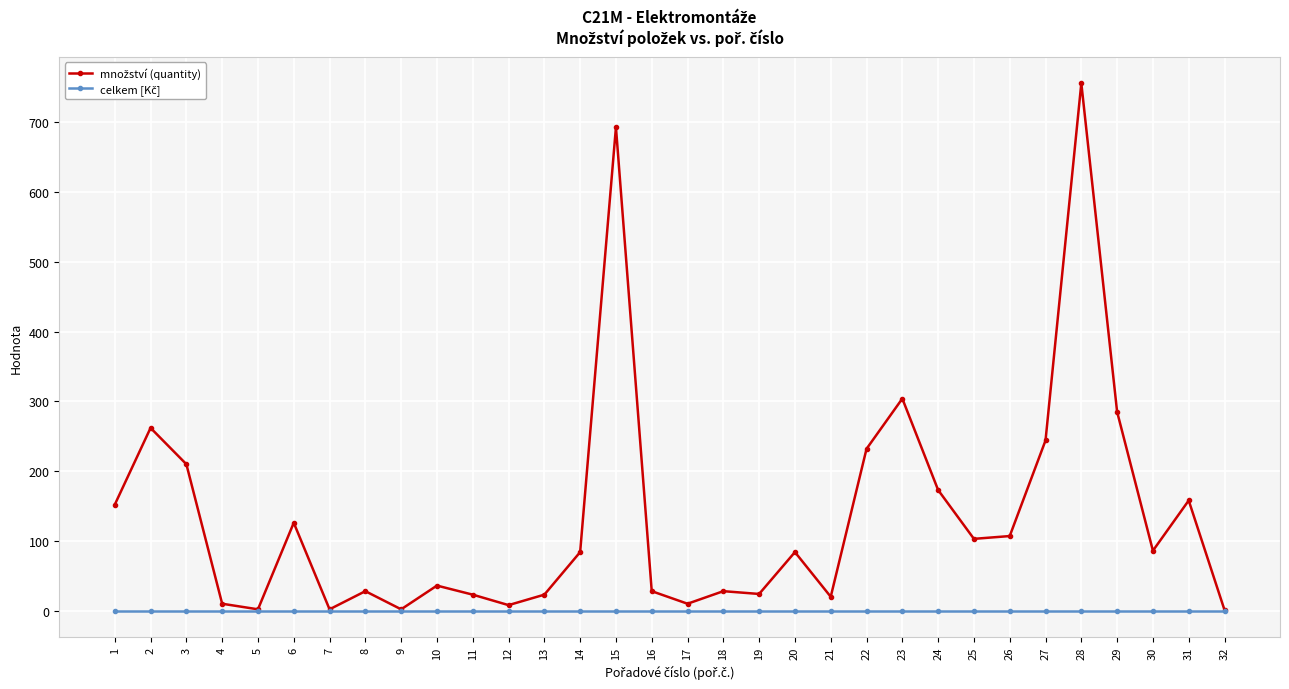

Which label corresponds to the largest value in the chart?

28